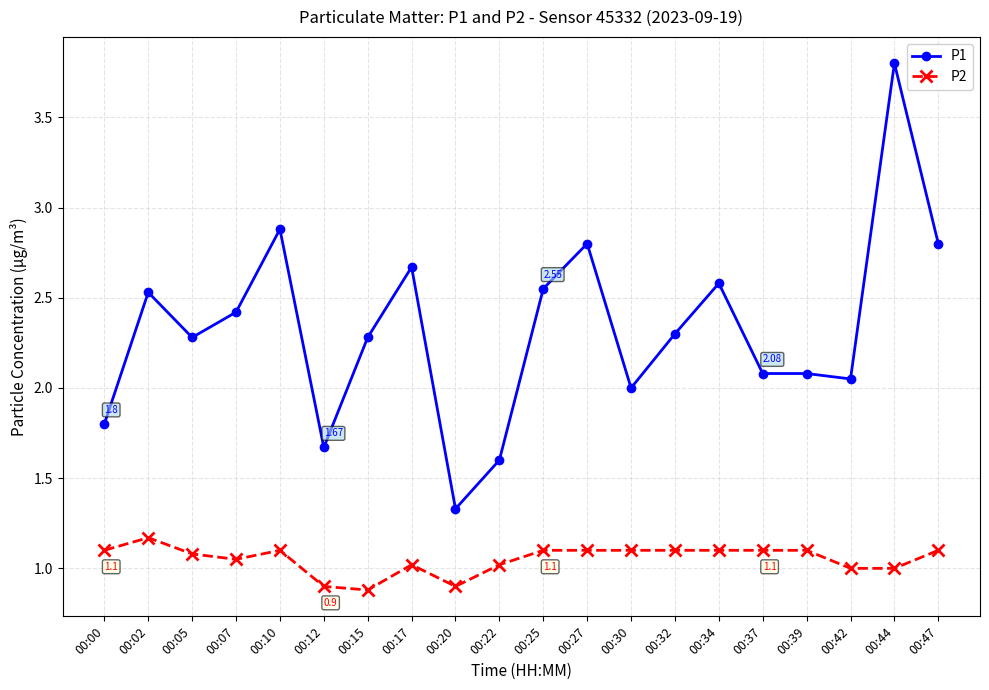

At which category is the sum across all series the highest?

00:44